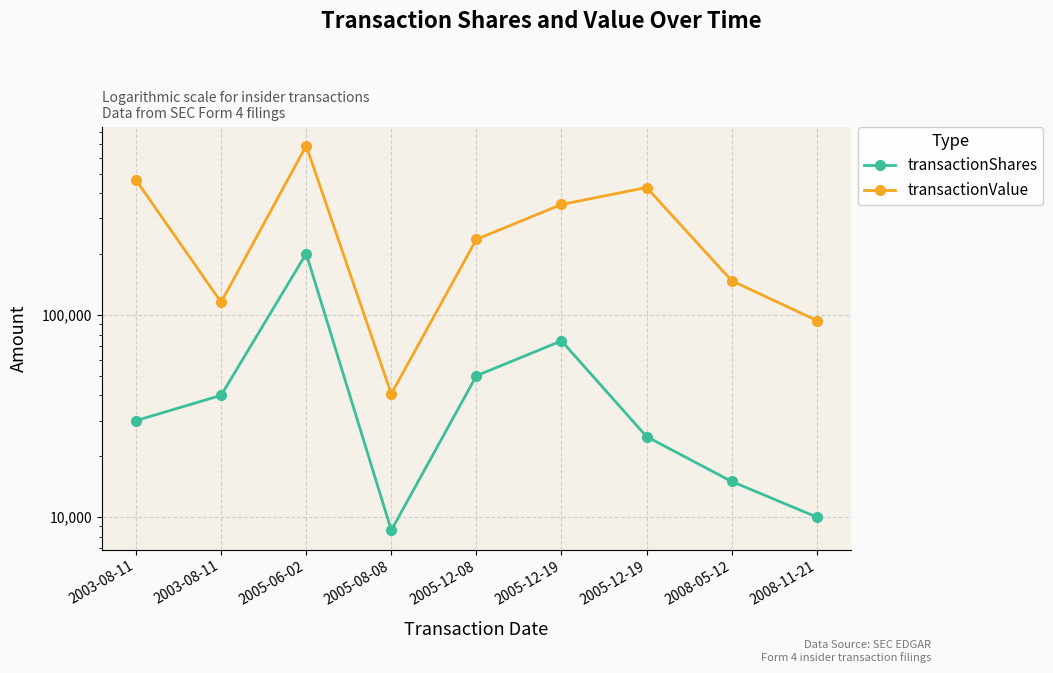

What is the label of the 1st point from the left?

2003-08-11